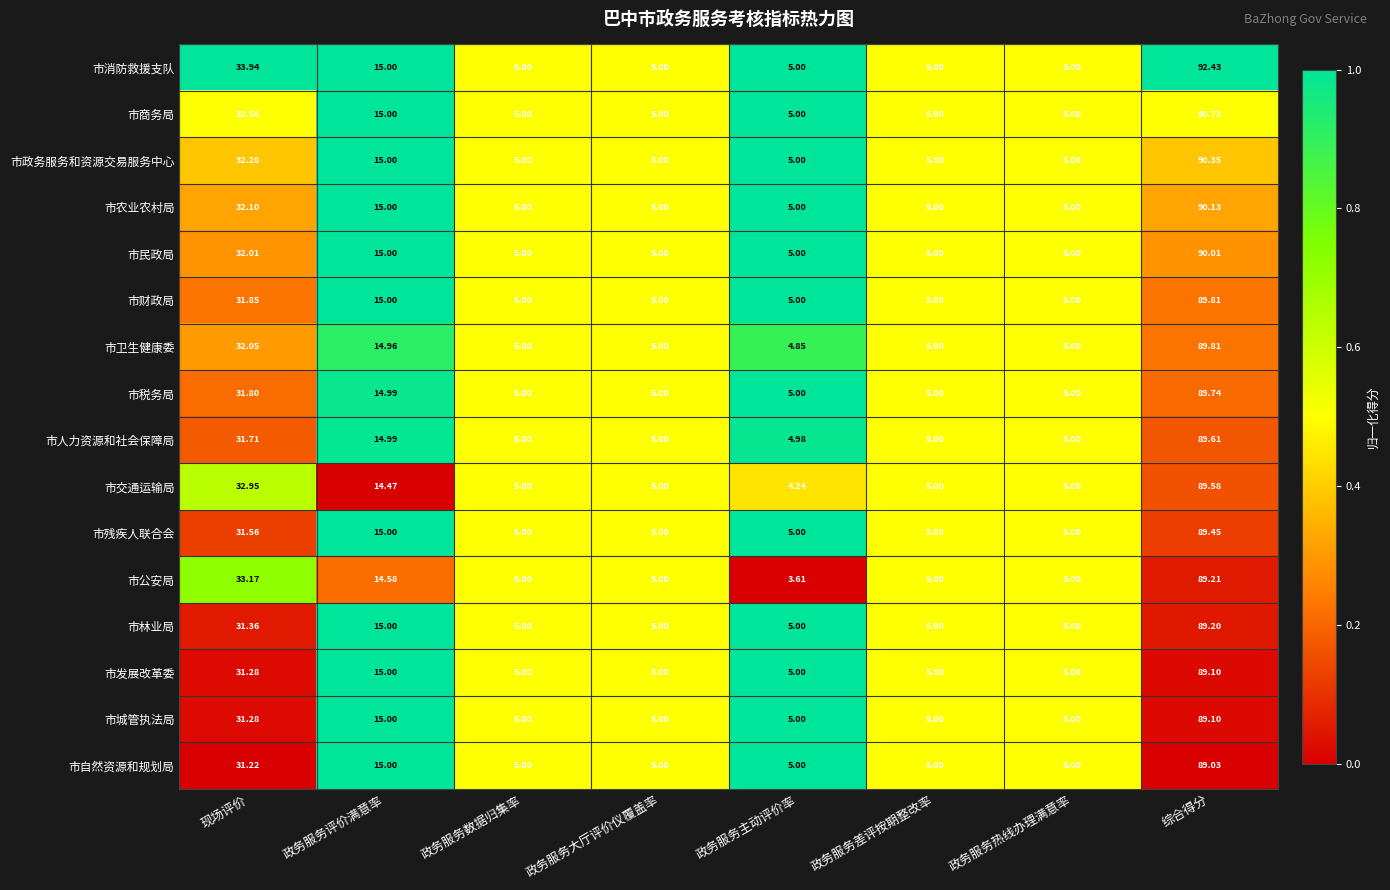

Which series has the largest total across all categories?

市消防救援支队